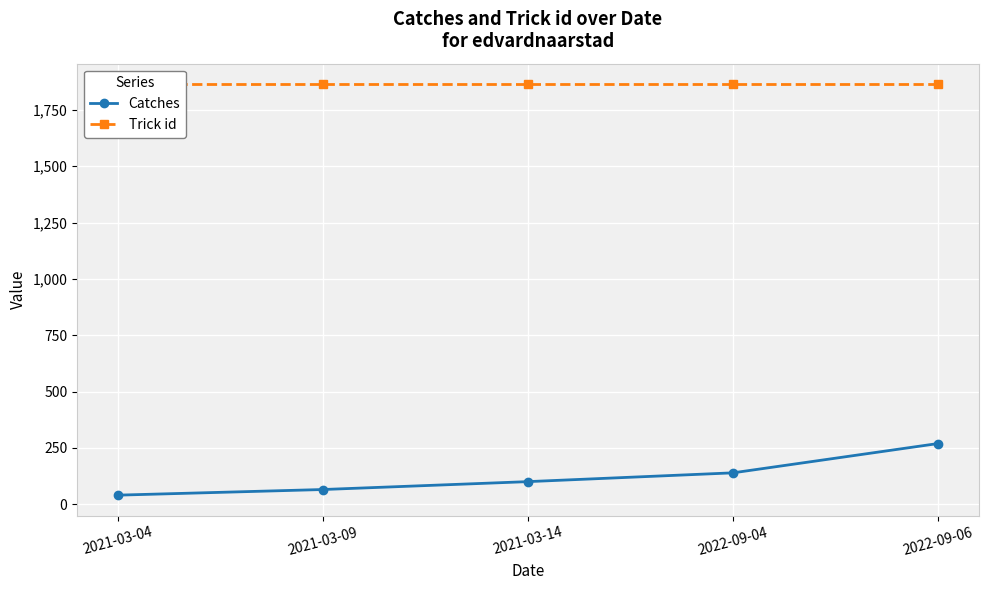

The value of Trick id at 2021-03-14 is 1864. True or false?

True